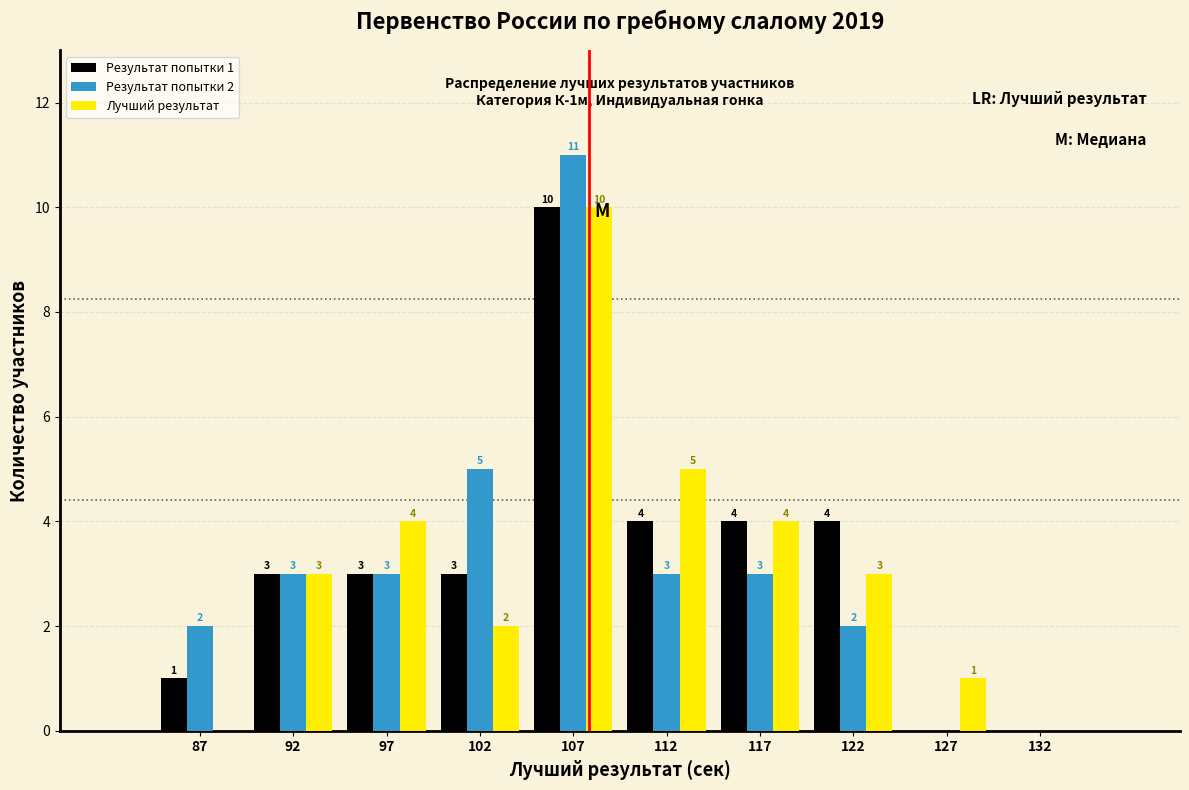

In the Лучший результат series, which range on the x-axis has the tallest bar?

105 to 110